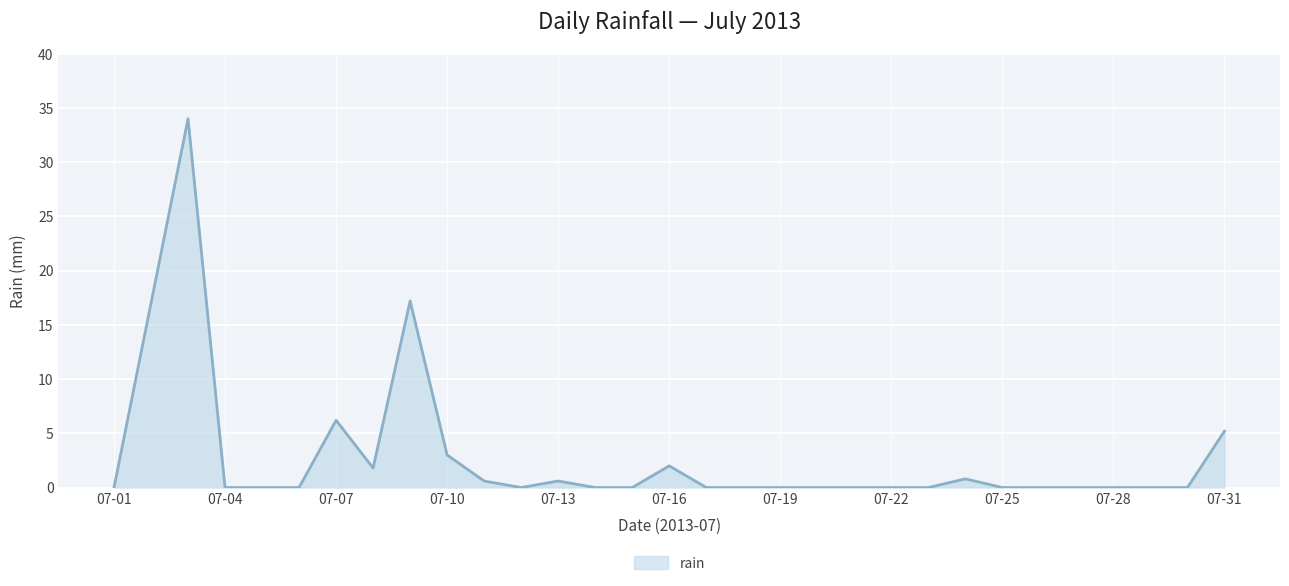

What is the sum of all values?

88.4